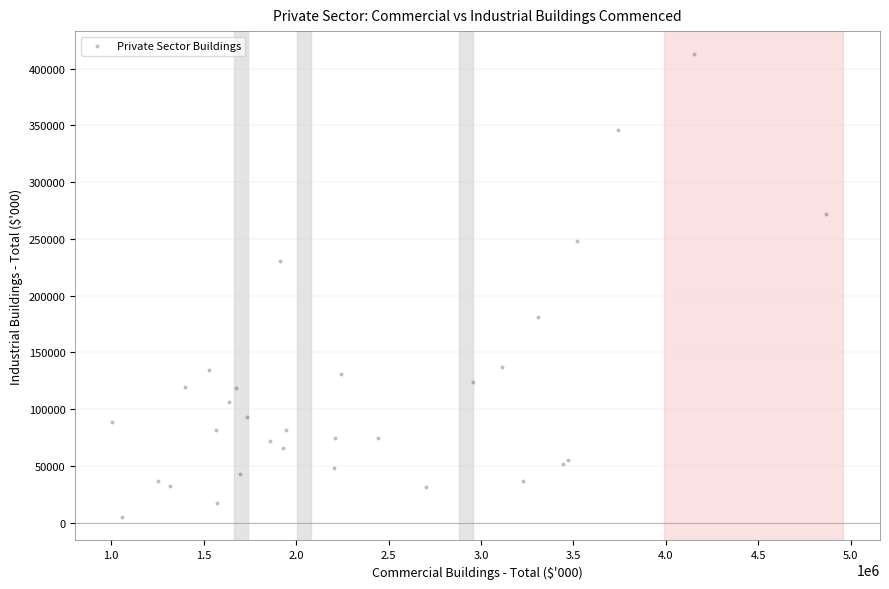

What Y value in the scatter plot is closest to 208612?

230723.0